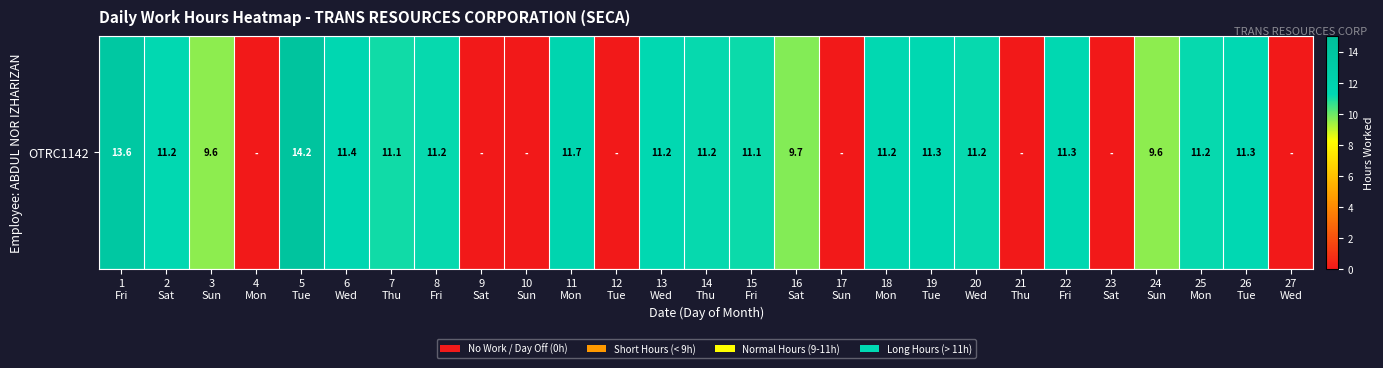

Reading right to left, transcribe all the data shown in this chart.

0.0	11.3	11.2	9.6	0.0	11.3	0.0	11.2	11.3	11.2	0.0	9.7	11.1	11.2	11.2	0.0	11.7	0.0	0.0	11.2	11.1	11.4	14.2	0.0	9.6	11.2	13.6